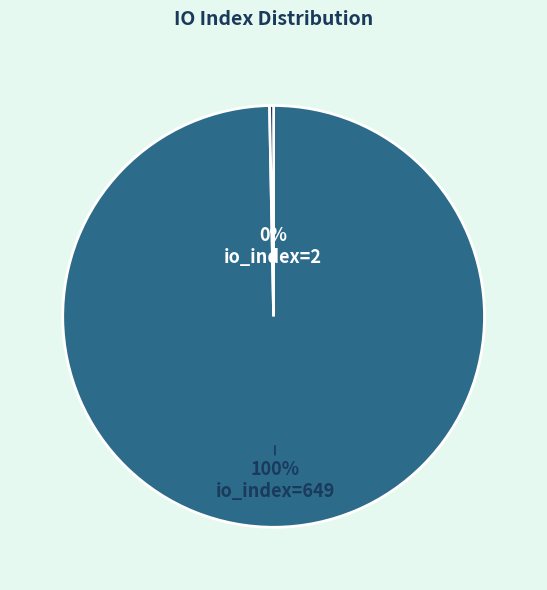

To the nearest percent, what portion does io_index=649 represent?

100%